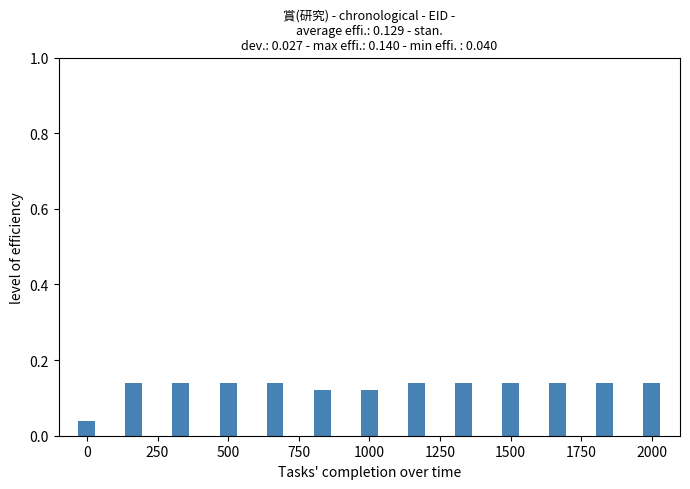

Count the values in the range 0 to 1.

13